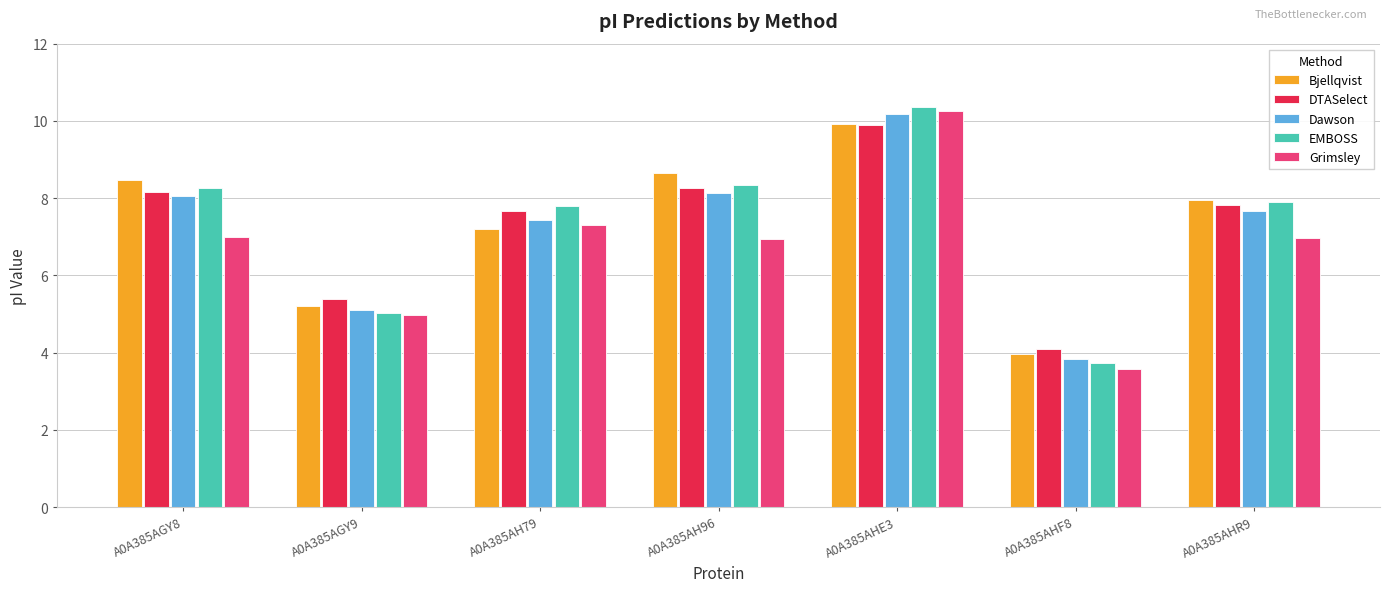

What is the label of the 6th bar from the right?

A0A385AGY9